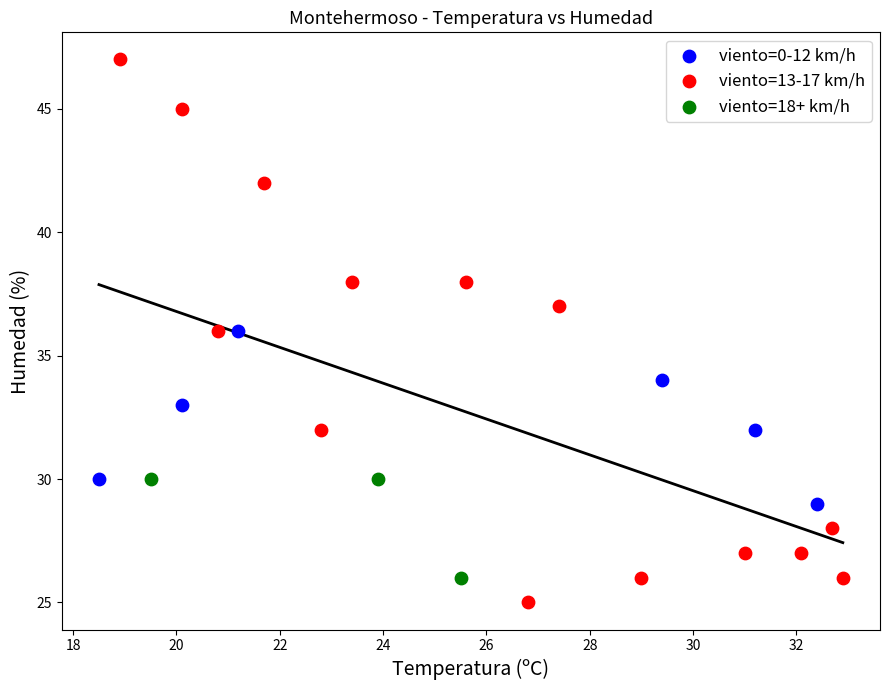

Which series has the widest spread of Y values?

viento=13-17 km/h